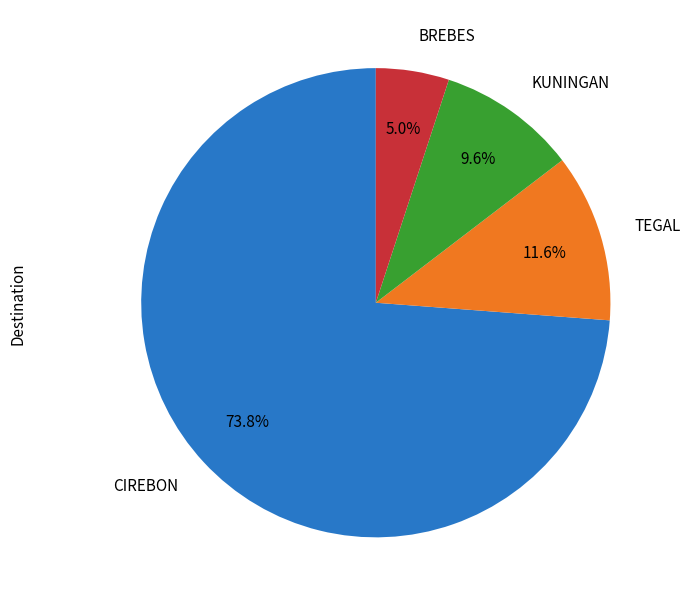

To the nearest percent, what is the difference between the largest and smallest slice percentages?

69%